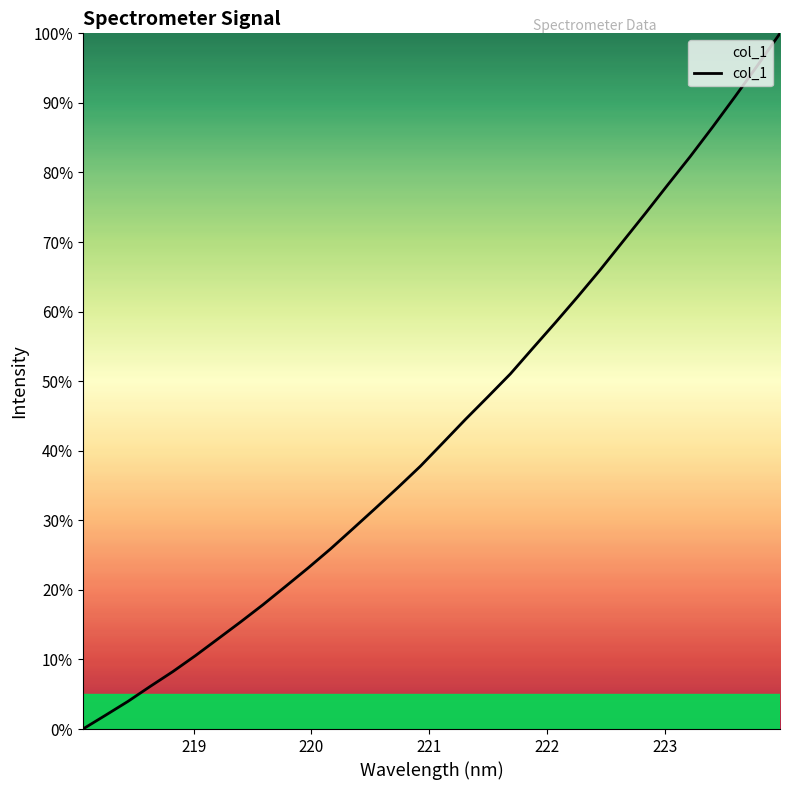

True or false: the data has more than 0 interior local peaks.

False